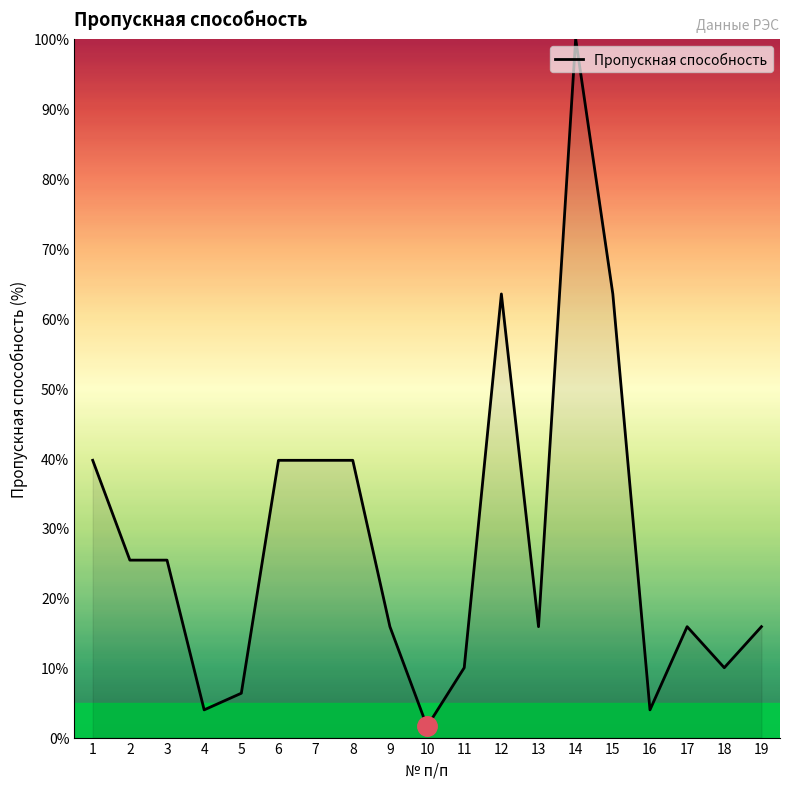

What is the difference between the maximum and minimum values?

98.4